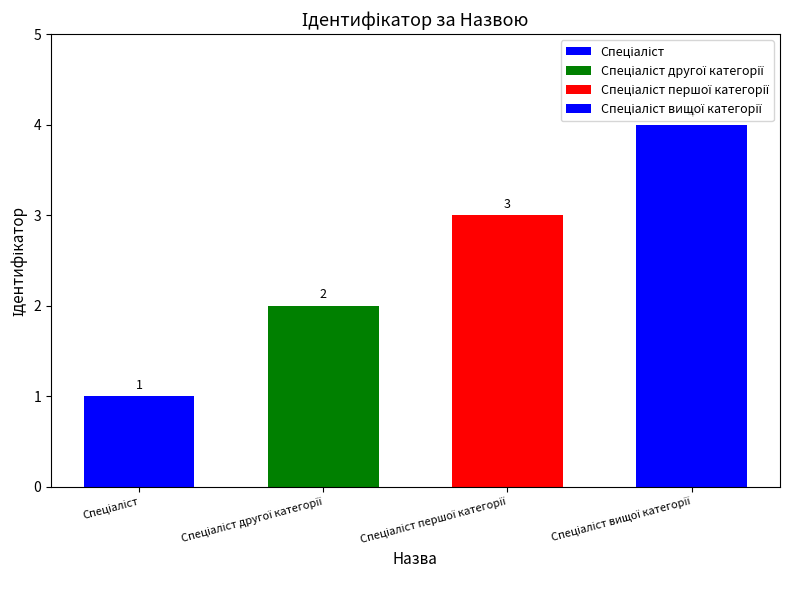

Reading left to right, extract all data points from this chart.

1	2	3	4